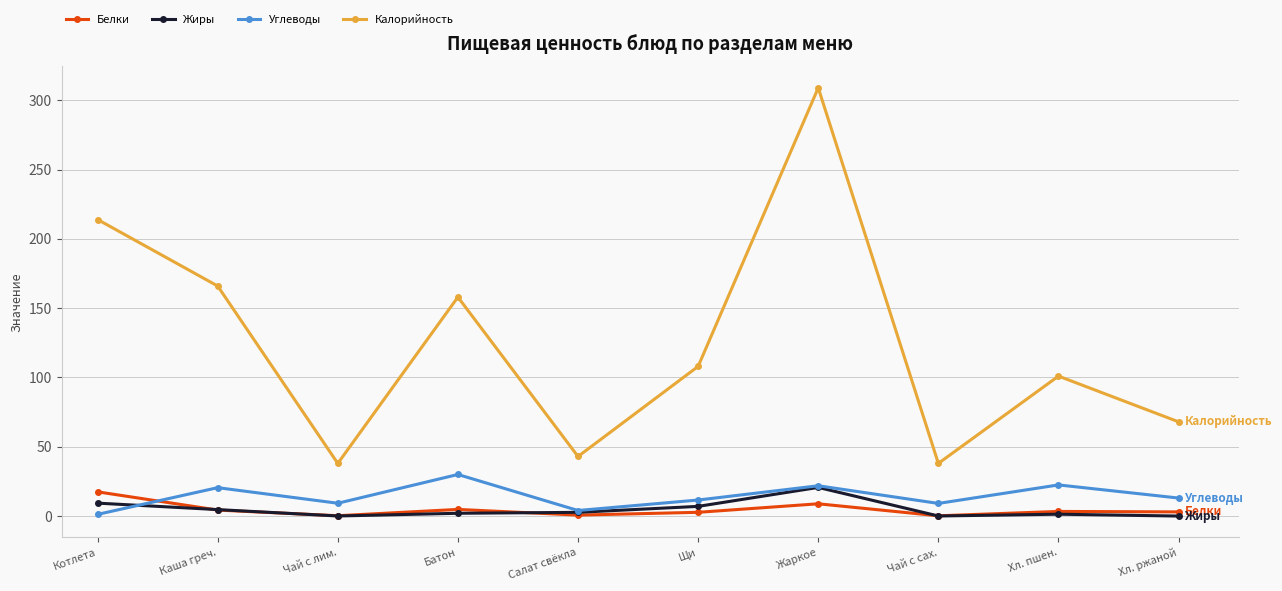

What is the highest value of the Белки series?

17.5